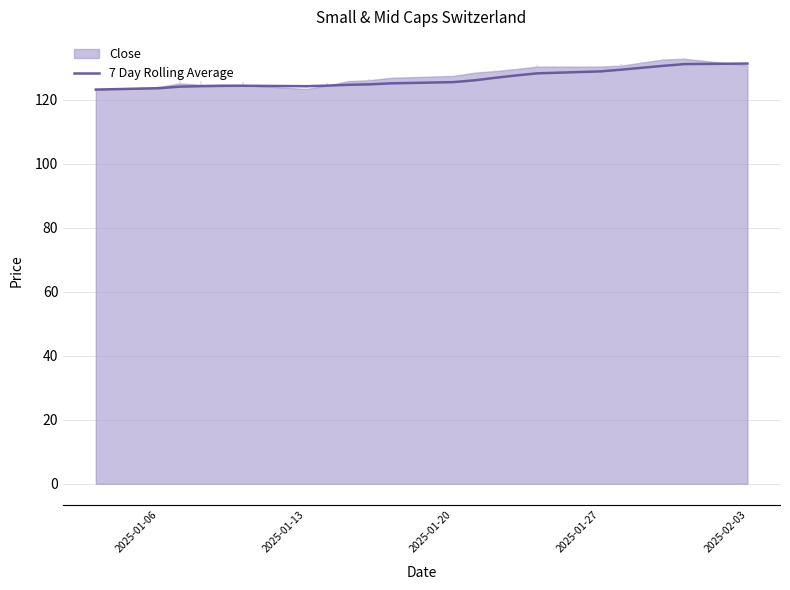

True or false: the data shows 174646.8 at 2025-02-03.

False